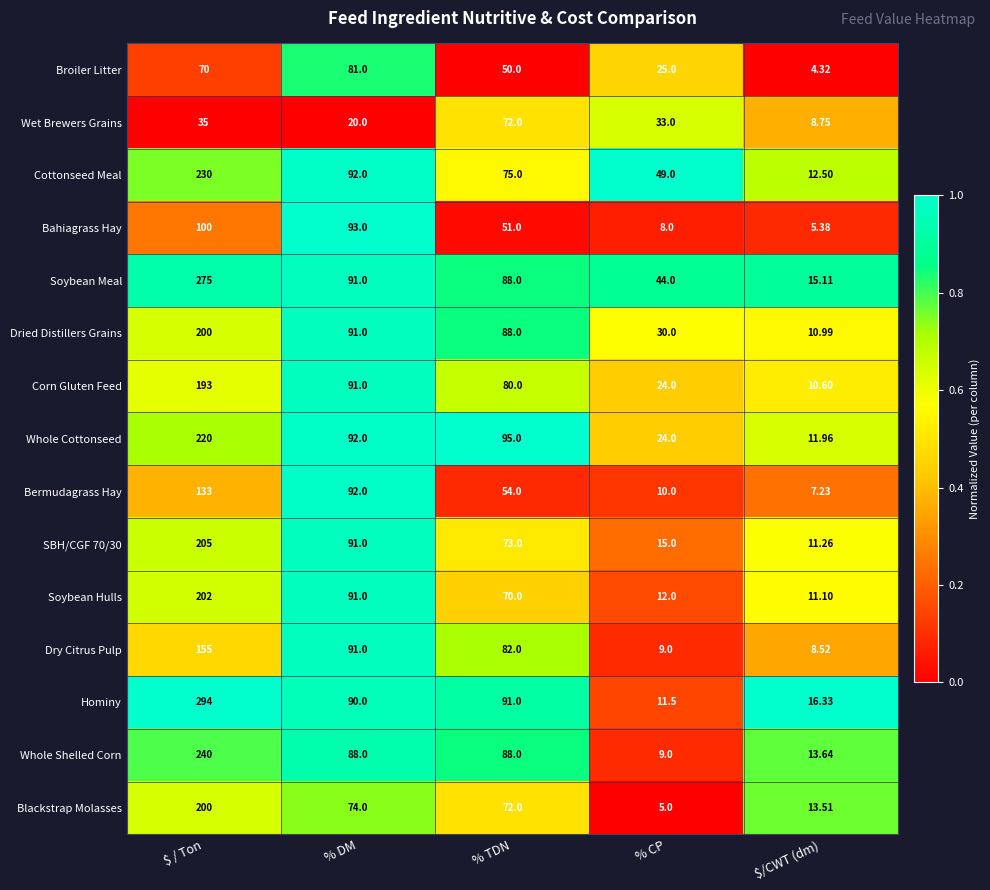

At which category is the sum across all series the highest?

$ / Ton